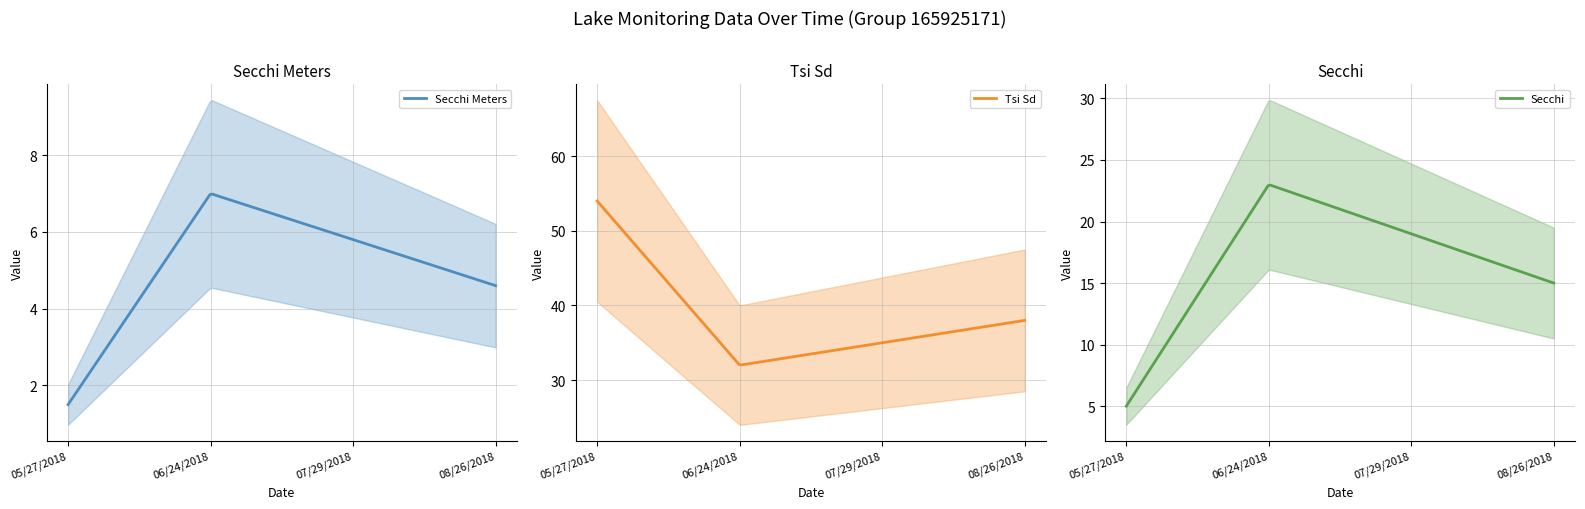

Is the value of Tsi Sd at 05/27/2018 greater than the value of Secchi at 08/26/2018?

Yes